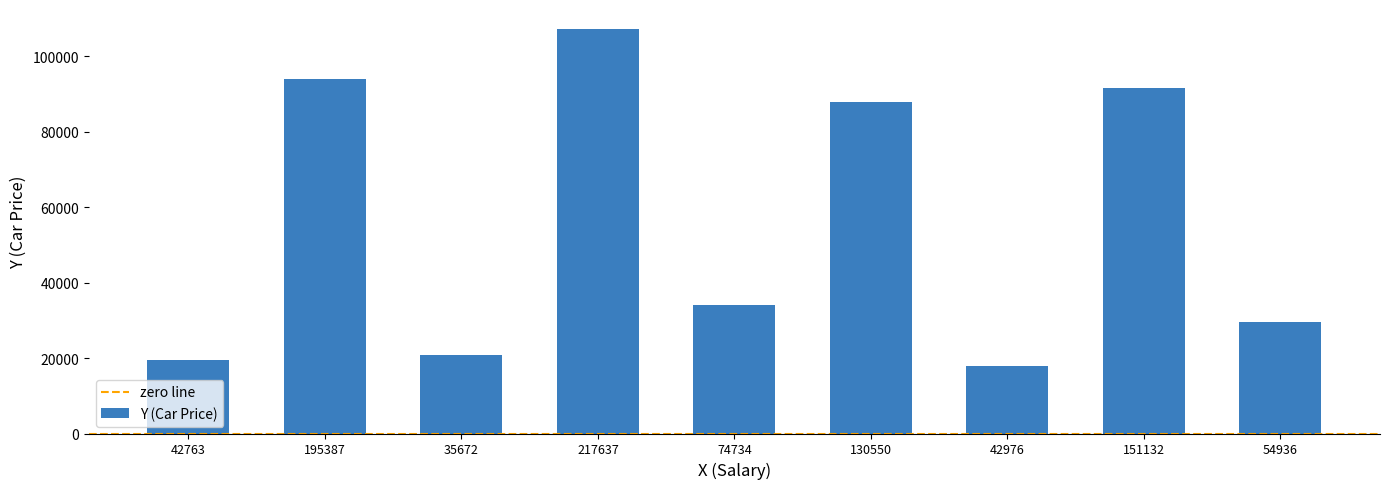

Reading left to right, extract all data points from this chart.

42763=19455	195387=93965	35672=20858	217637=107164	74734=34036	130550=87806	42976=17927	151132=91518	54936=29479